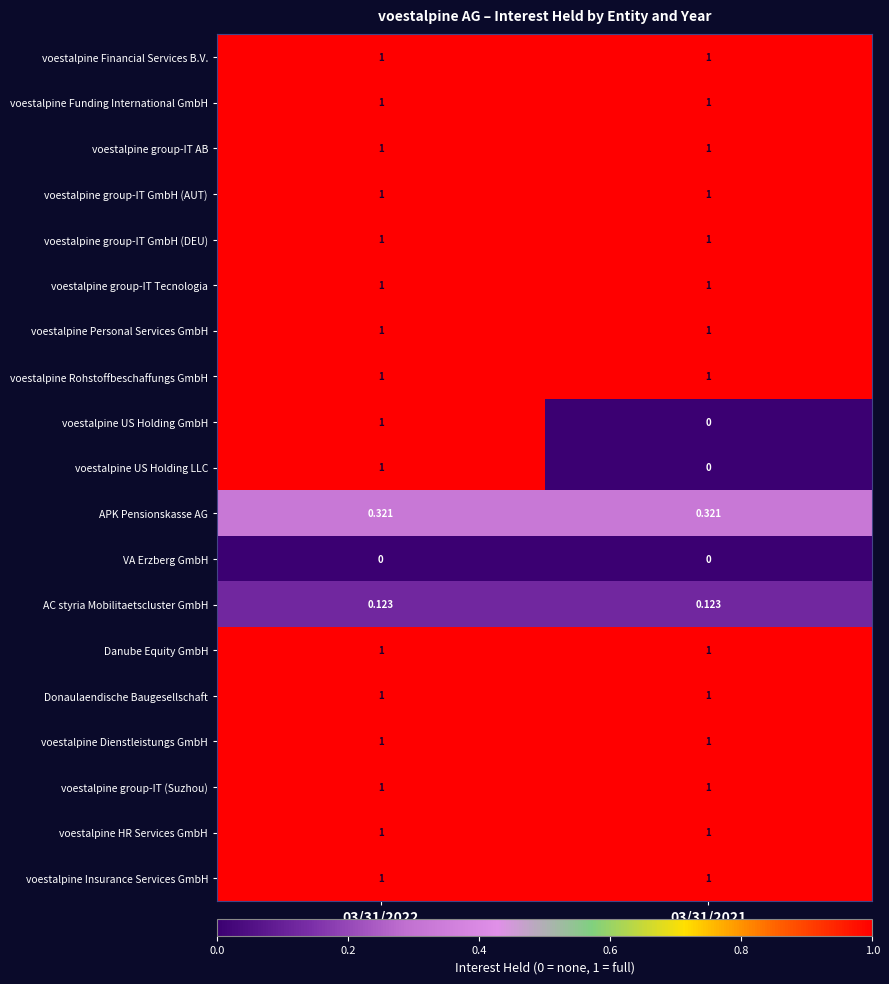

Is the value of voestalpine Dienstleistungs GmbH at 03/31/2022 greater than the value of AC styria Mobilitaetscluster GmbH at 03/31/2022?

Yes